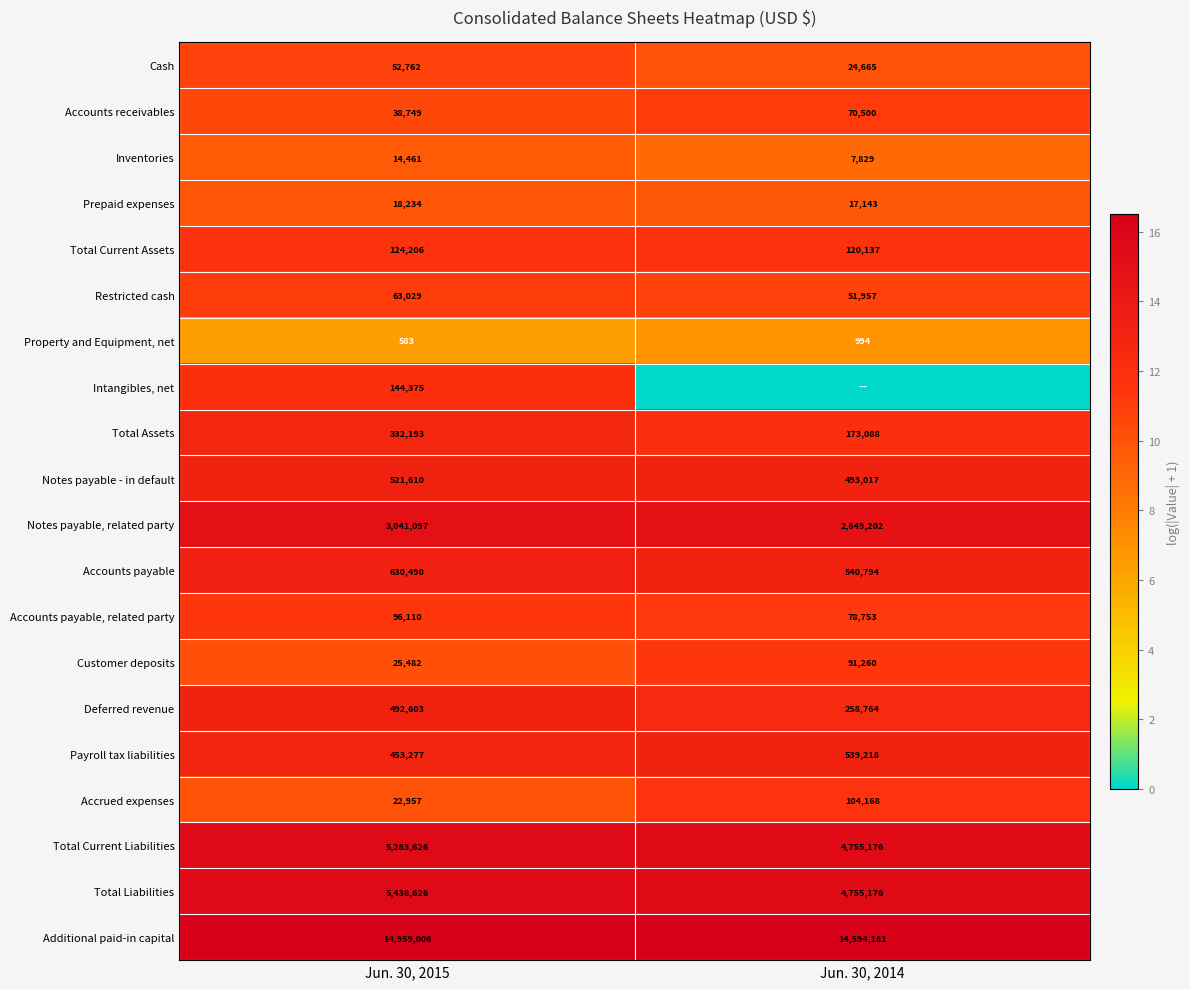

What is the difference between the maximum and minimum values in the Payroll tax liabilities series?

85941